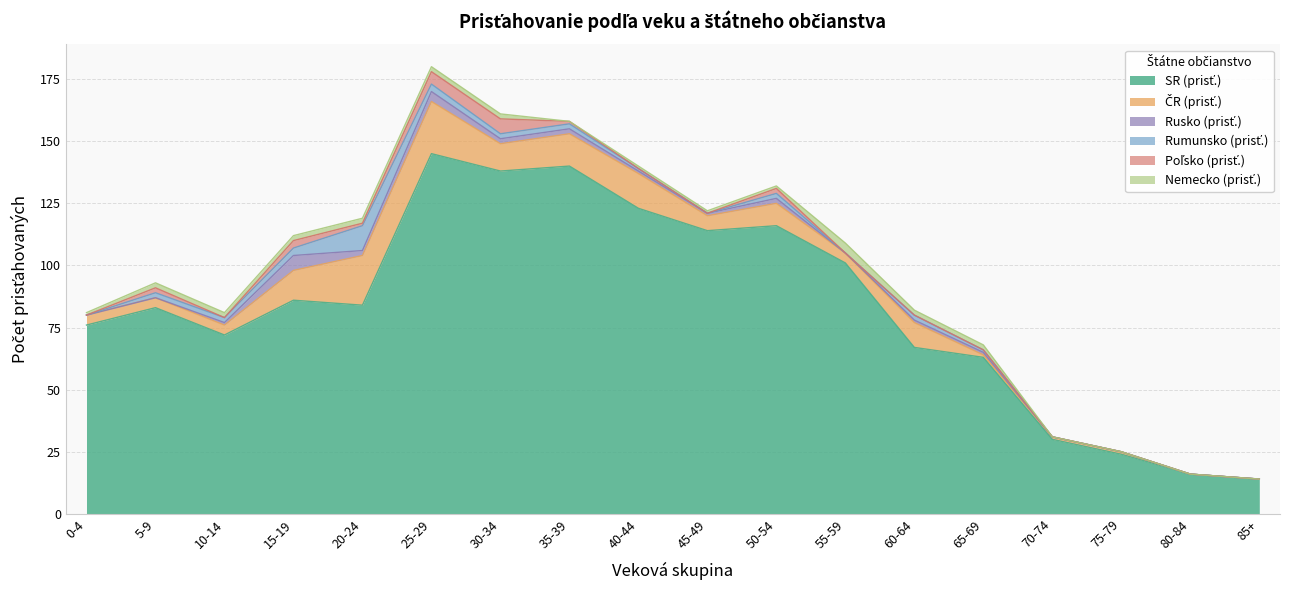

True or false: ČR (prisť.) and Rusko (prisť.) cross at least once.

False